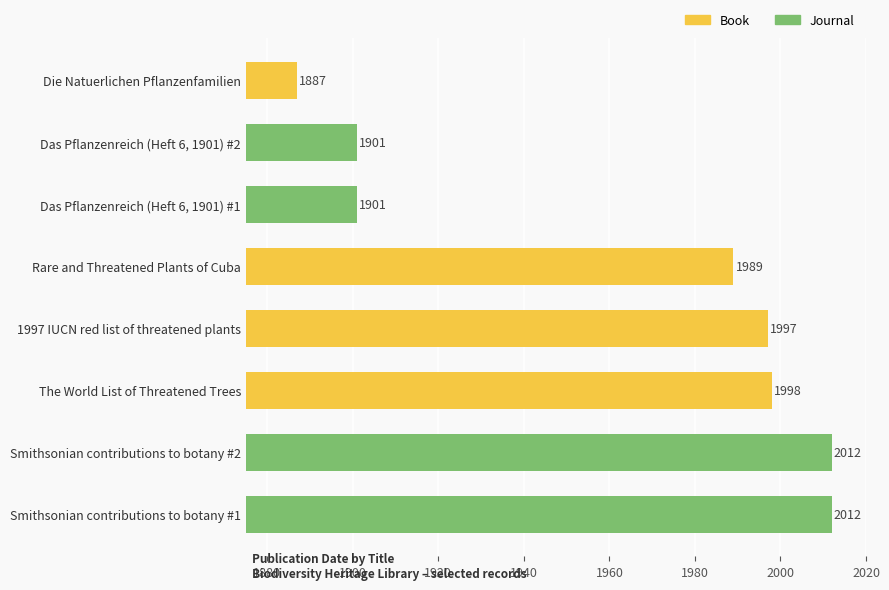

What is the smallest value displayed?

1887